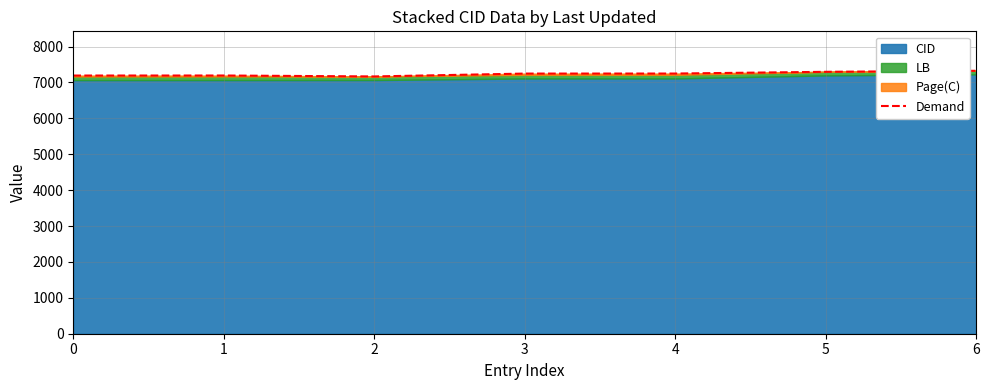

Is it true that the value at 1 is 11842.1?

False